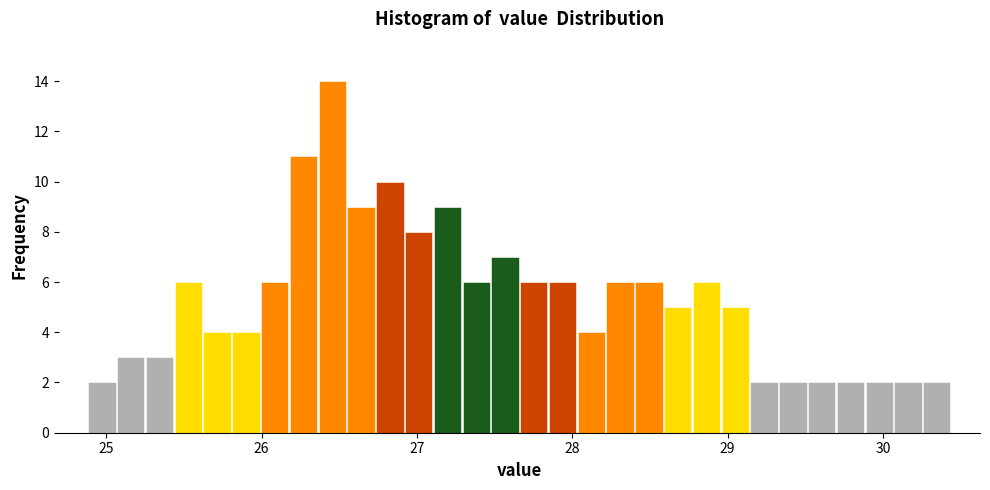

Around what value on the x-axis is the tallest bar? Give the approximate position of its centre, as read against the axis.

26.5